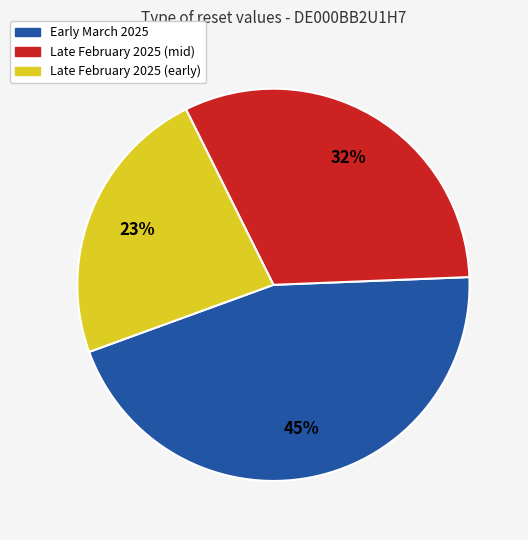

To the nearest percent, what is the difference between the largest and smallest slice percentages?

22%